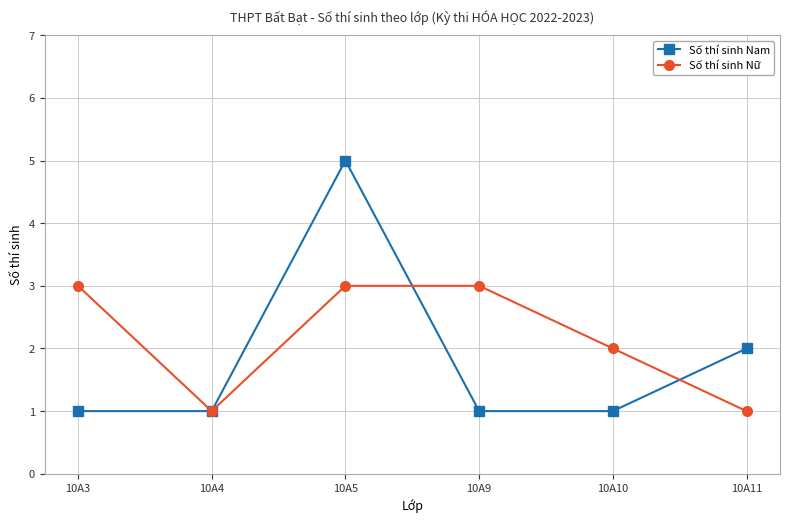

True or false: Số thí sinh Nam has more than 1 interior local peaks.

False